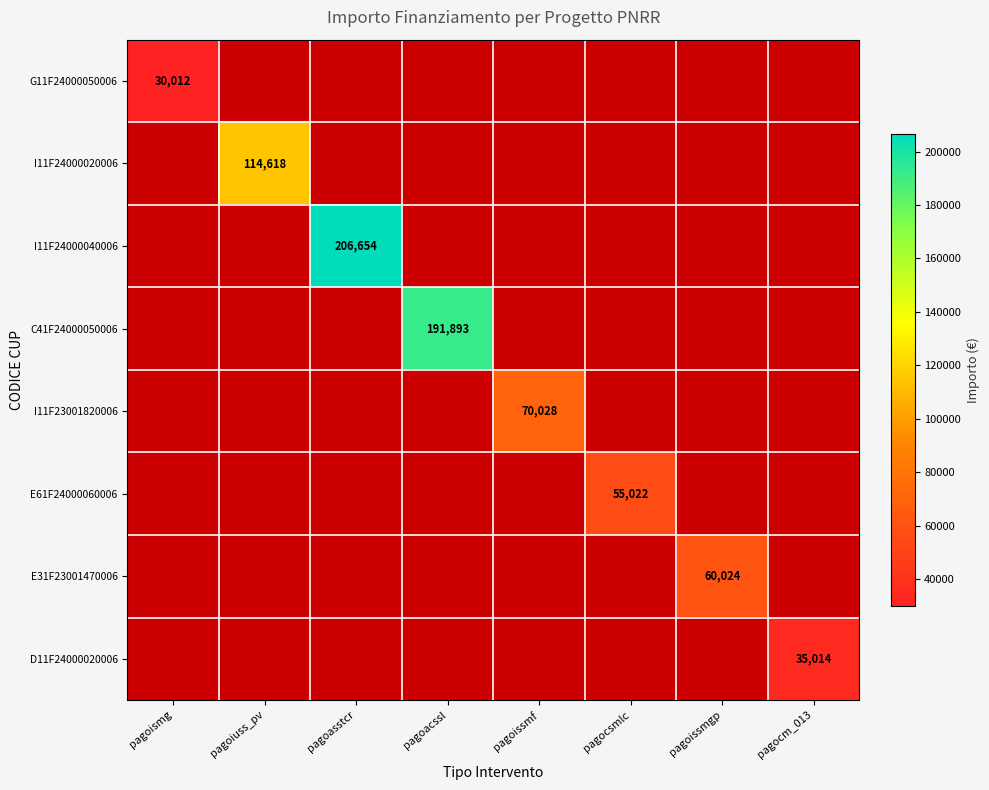

Is it true that G11F24000050006 equals 14264 at pagoismg?

False